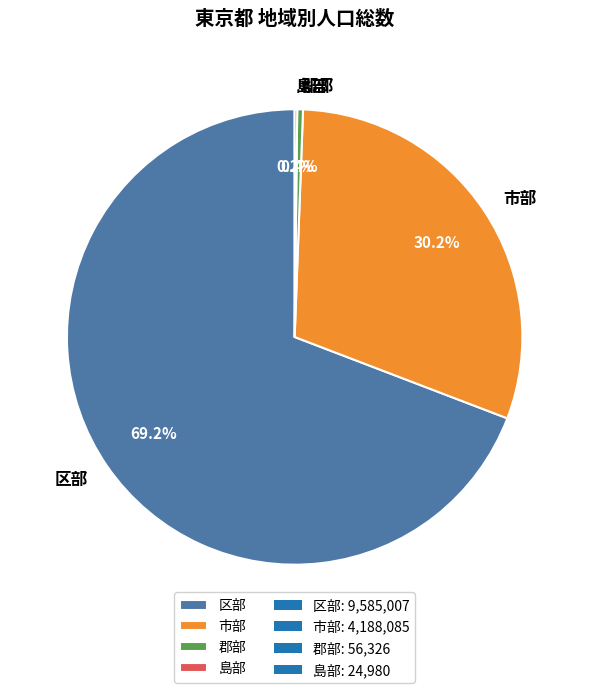

Approximately how many times larger is the value at 市部 compared to 郡部?

74.4